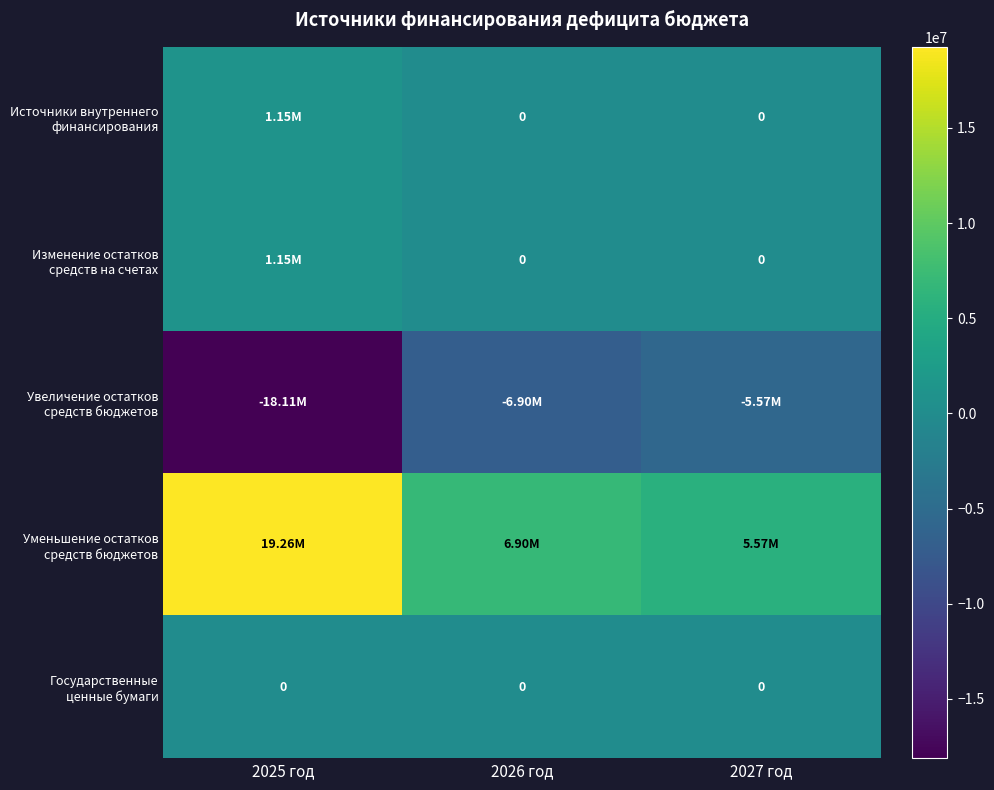

Is the value of Увеличение остатков средств бюджетов at 2027 год greater than the value of Изменение остатков средств на счетах at 2025 год?

No